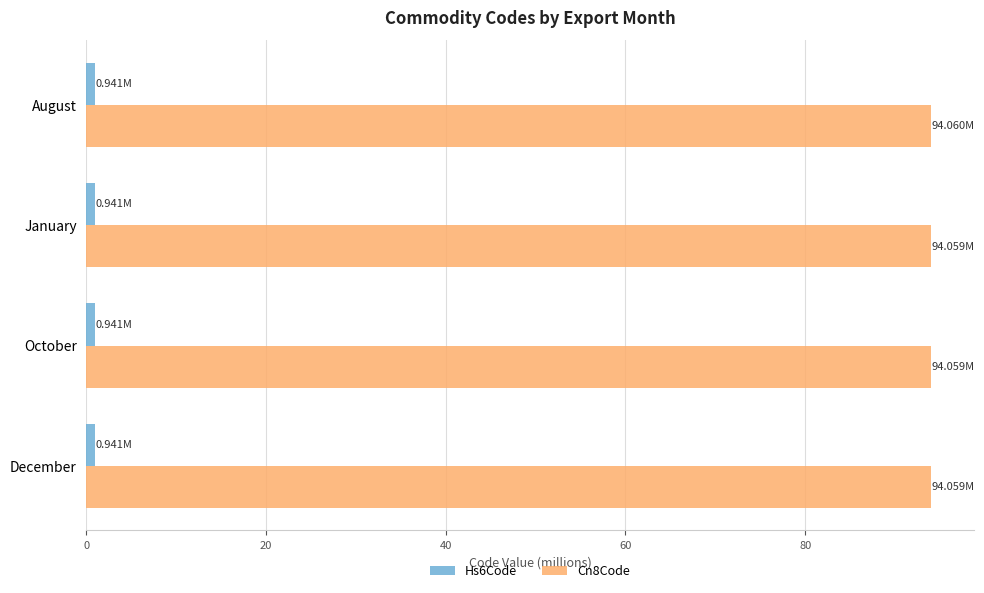

What is the sum of all Cn8Code values?

376.2